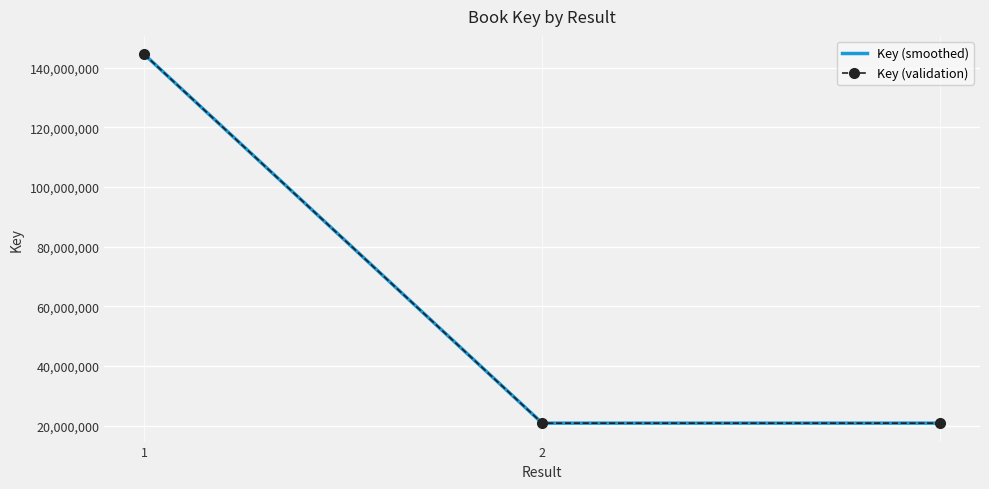

How many data points does each series have?

3